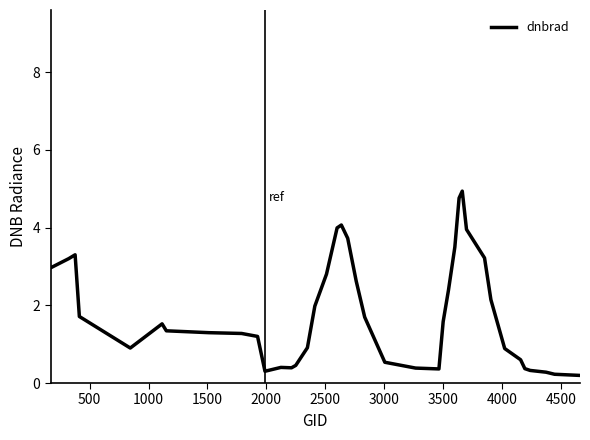

What is the maximum value shown in the chart?

4.9